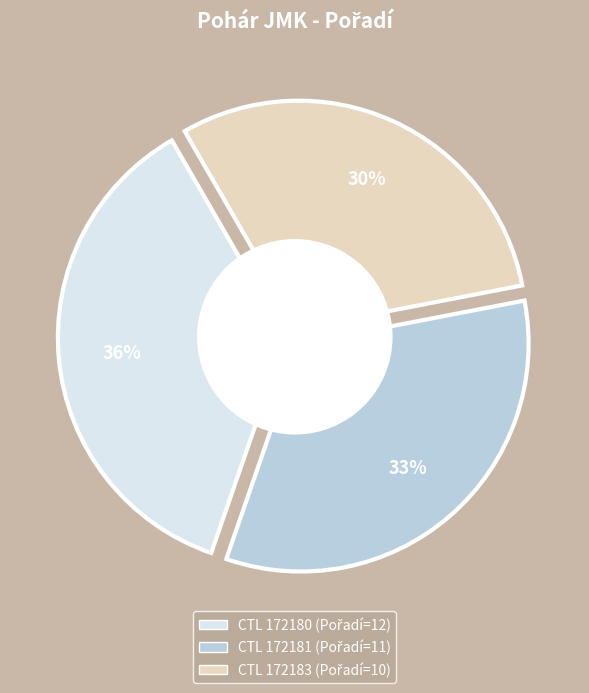

How many slices are in this pie chart?

3